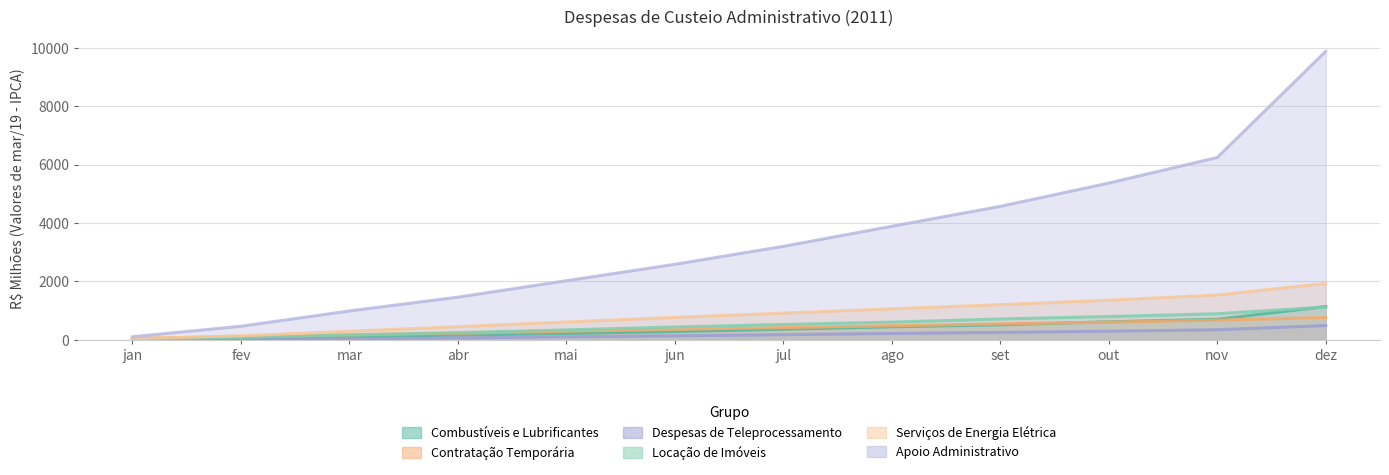

Is it true that Despesas de Teleprocessamento equals 101.1 at abr?

False